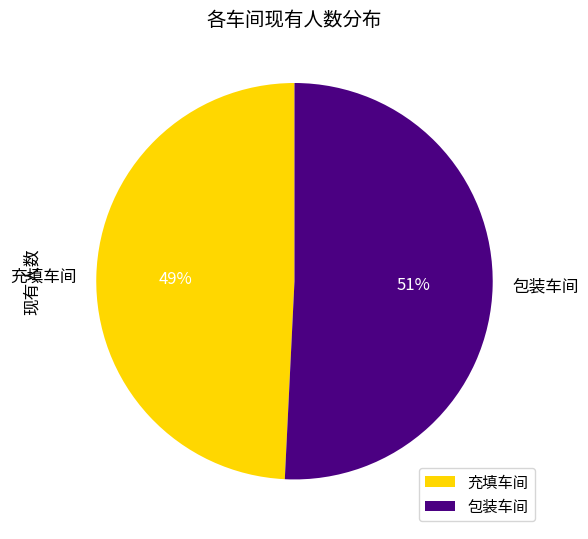

What is the ratio of the value at 充填车间 to the value at 包装车间?

1.0